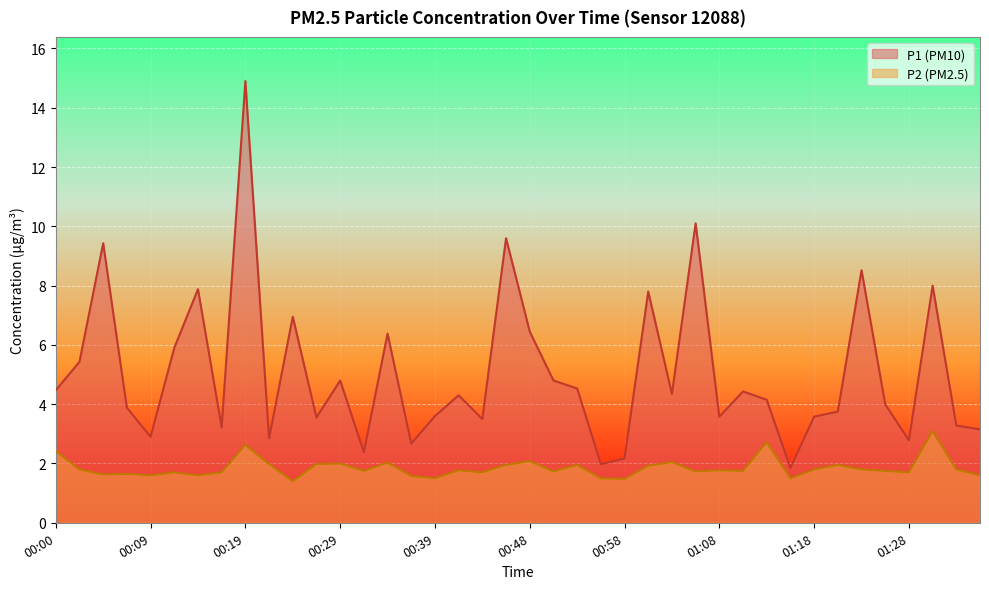

At how many categories does at least one series exceed 2?

38